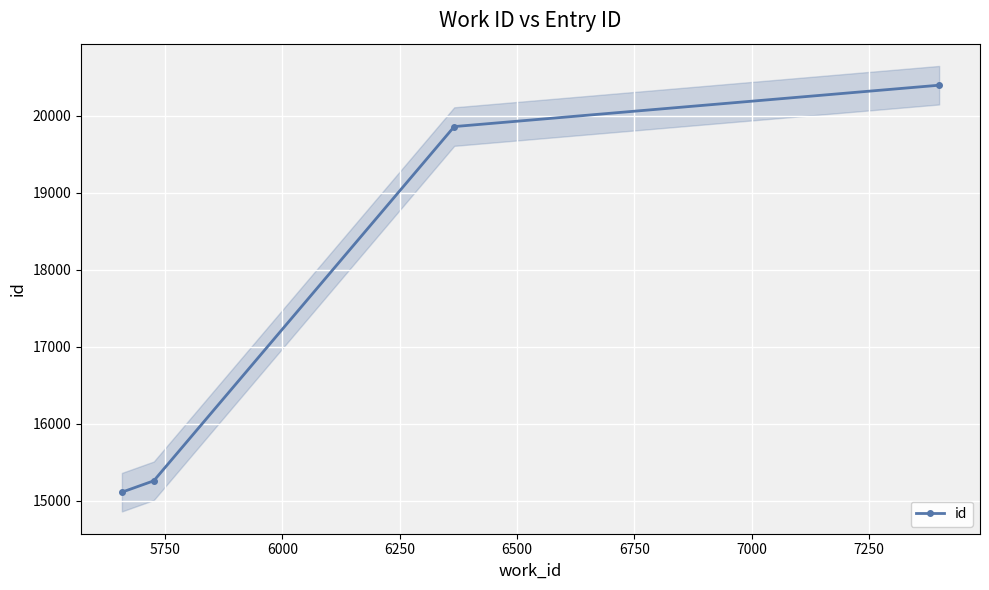

Reading left to right, what are all the values shown in this chart?

15114	15262	19859	20396